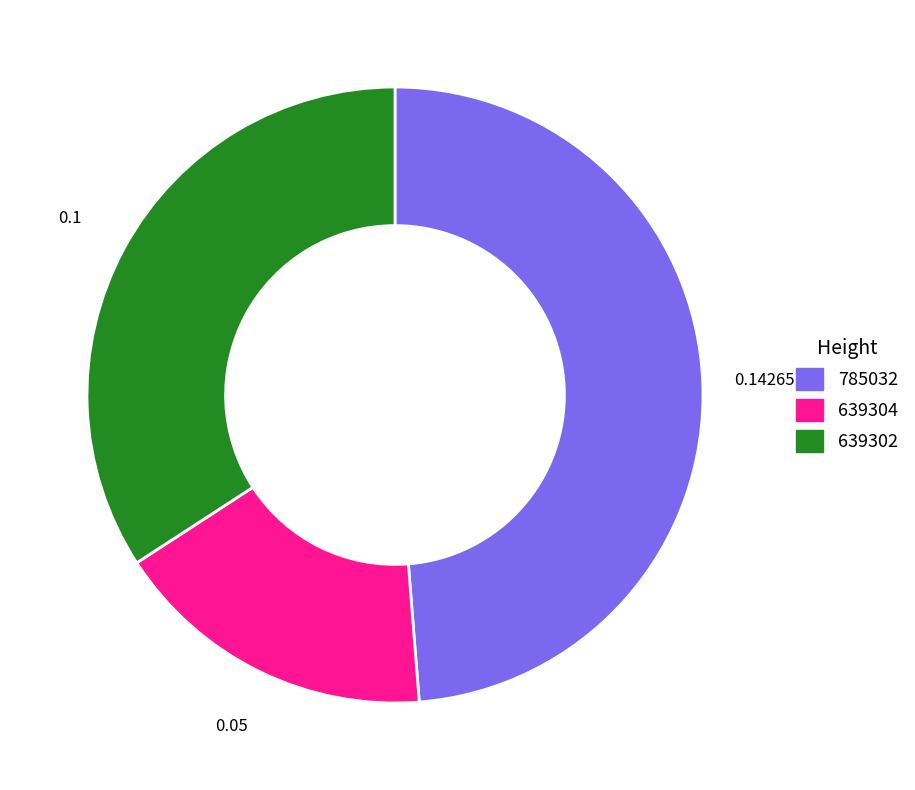

Rank the categories by value from highest to lowest.

785032, 639302, 639304